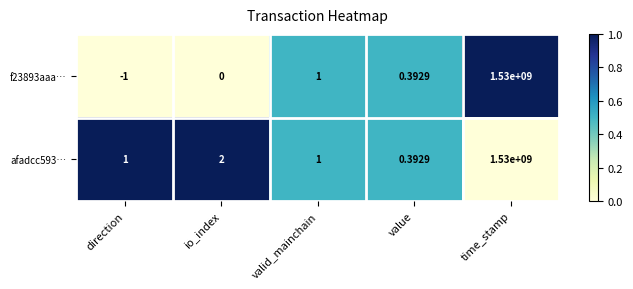

Where is afadcc593… nearest to the value 765000000?

io_index